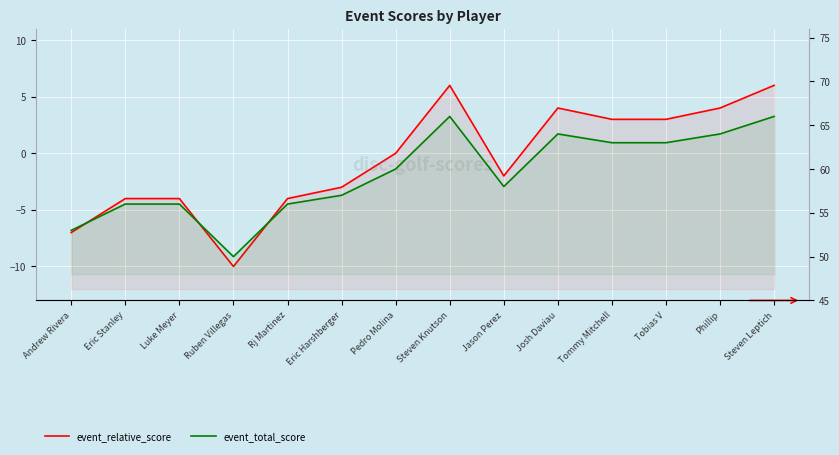

What is the average value of the event_total_score series?

59